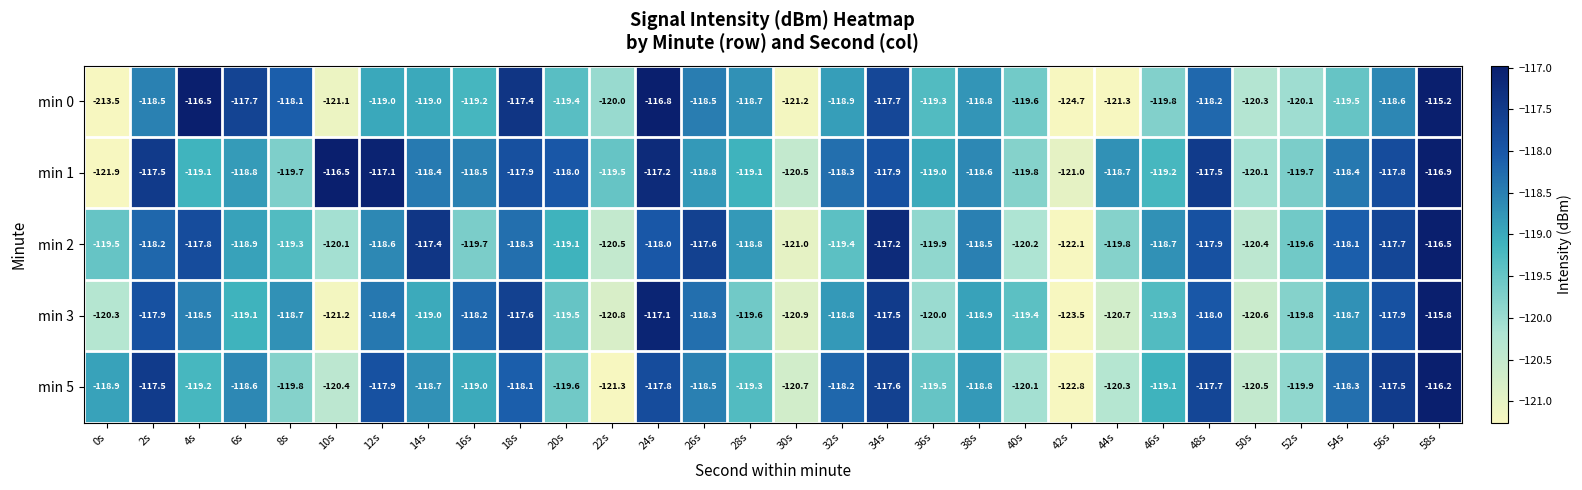

What is the difference between the highest and lowest values at 16s?

1.5